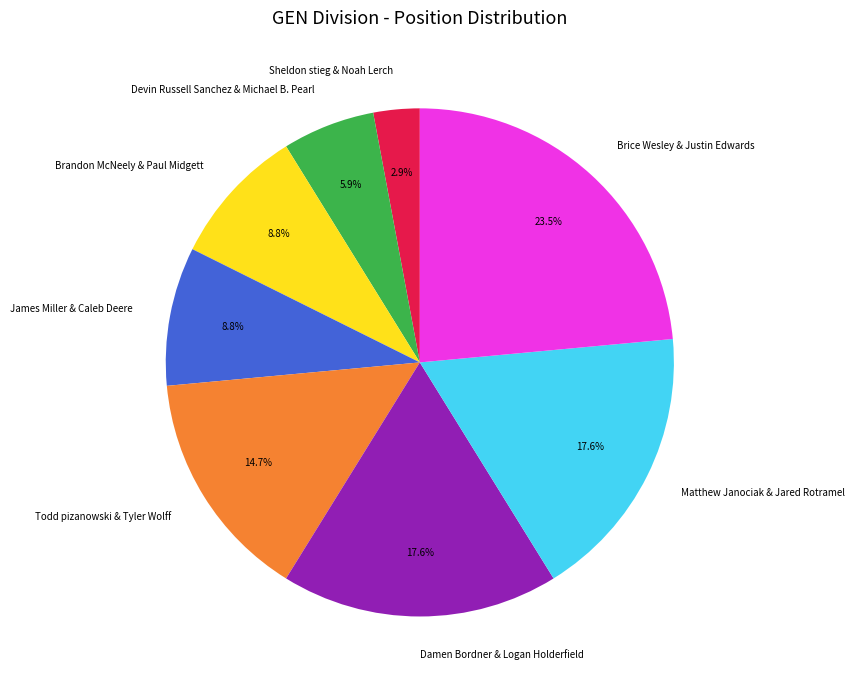

What is the largest slice in the pie chart?

Brice Wesley & Justin Edwards